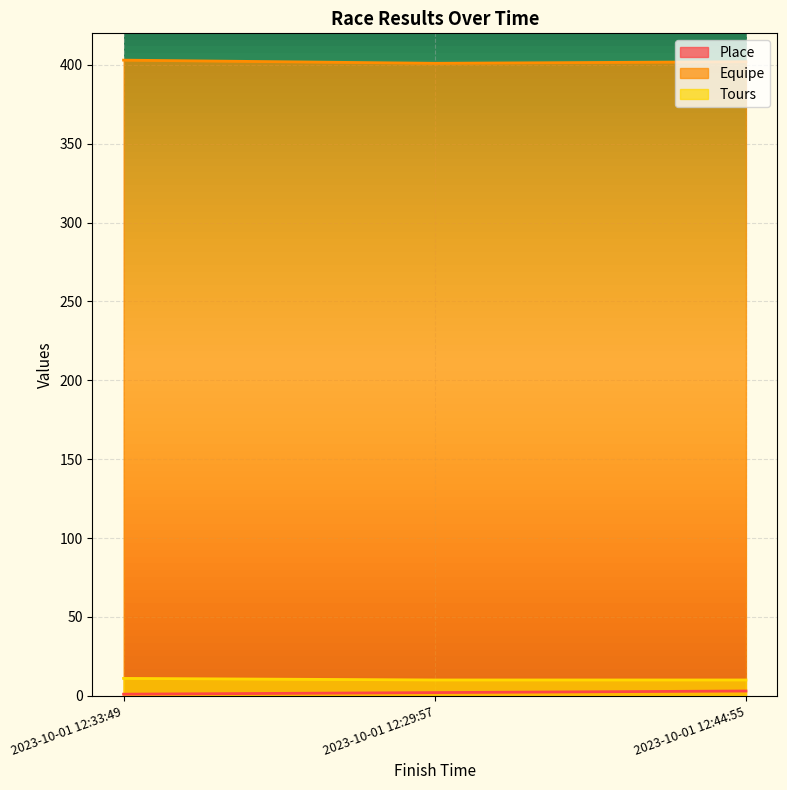

How many Tours values are between 10 and 11?

3